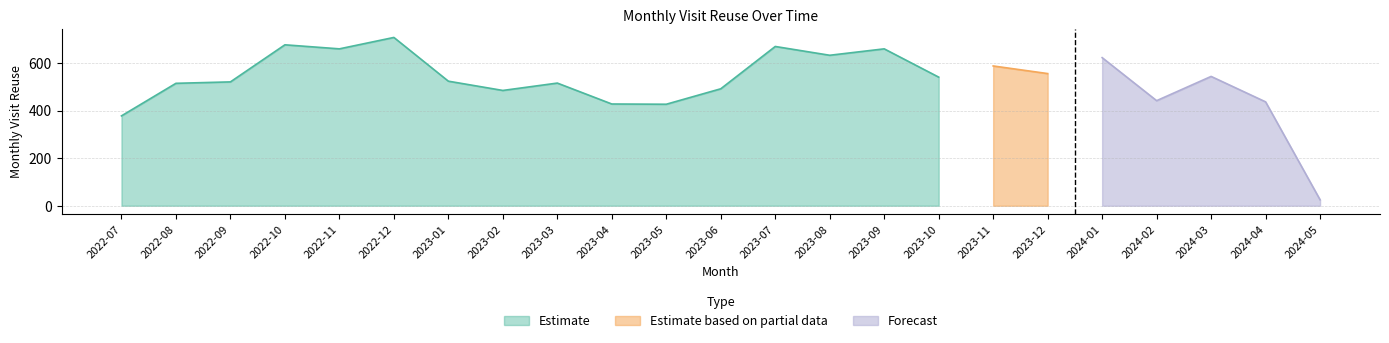

Which category has the lowest value in the Estimate series?

2022-07